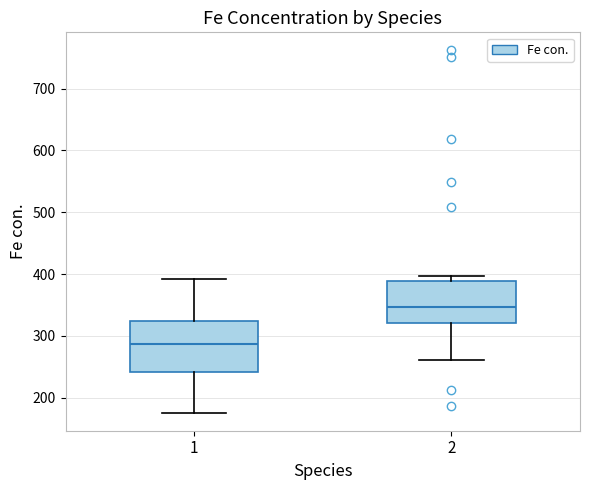

Comparing the boxes themselves (not the whiskers), which one is the tallest?

1